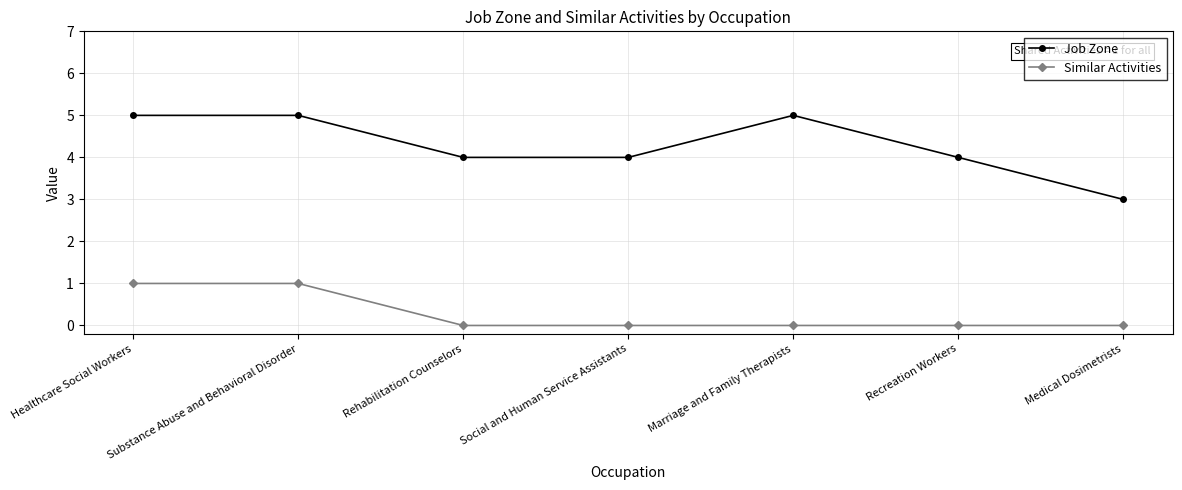

Between Marriage and Family Therapists and Medical Dosimetrists, which series saw the biggest shift?

Job Zone